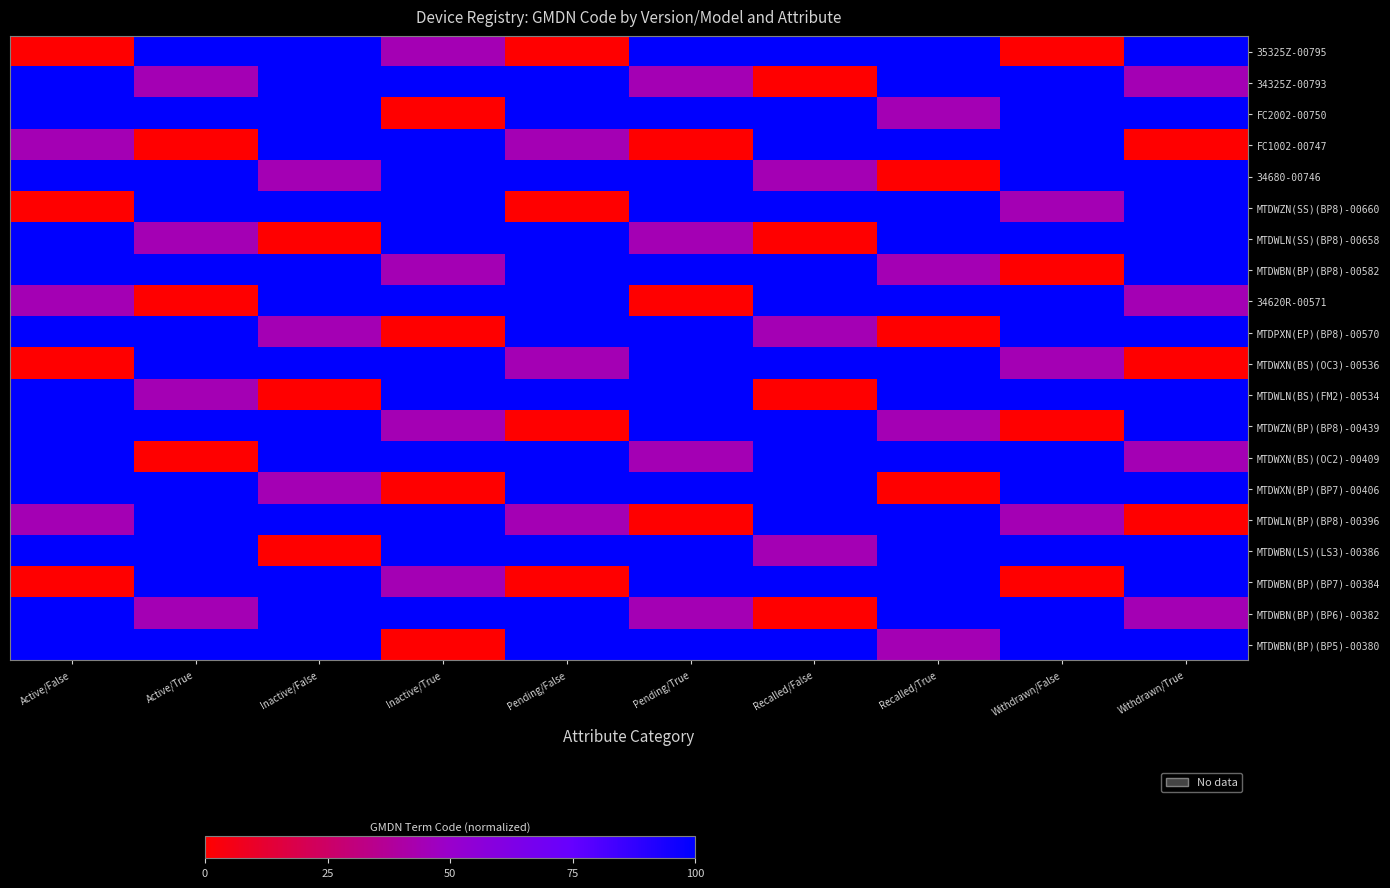

What is the total value across all series at Recalled/True?

1477.8